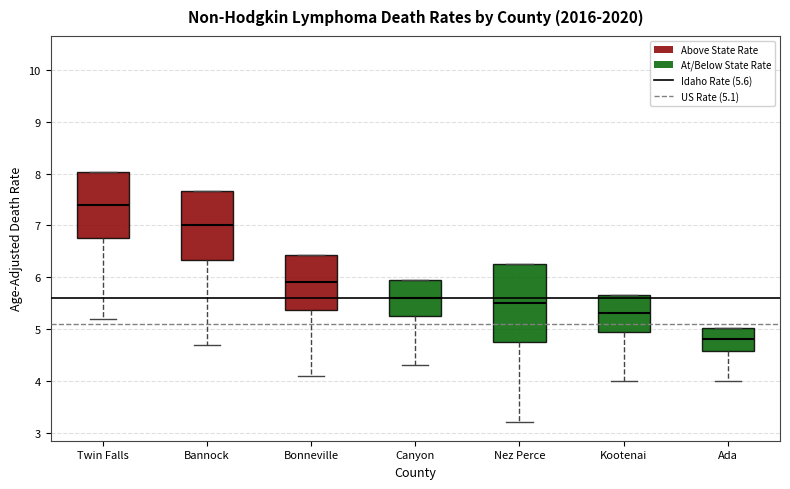

Reading left to right, transcribe this box plot: for each box, give where its median line is, the range the box spans, and where its two whiskers end, as read against the y-axis. The values are not printed on the chart, so give them approximately, as read against the axis.

Twin Falls: median 7.4, box 6.8 to 8.0, whiskers 5.2 to 8.0
Bannock: median 7.0, box 6.3 to 7.7, whiskers 4.7 to 7.7
Bonneville: median 5.9, box 5.4 to 6.4, whiskers 4.1 to 6.4
Canyon: median 5.6, box 5.3 to 6.0, whiskers 4.3 to 6.0
Nez Perce: median 5.5, box 4.8 to 6.3, whiskers 3.2 to 6.3
Kootenai: median 5.3, box 4.9 to 5.7, whiskers 4.0 to 5.7
Ada: median 4.8, box 4.6 to 5.0, whiskers 4.0 to 5.0